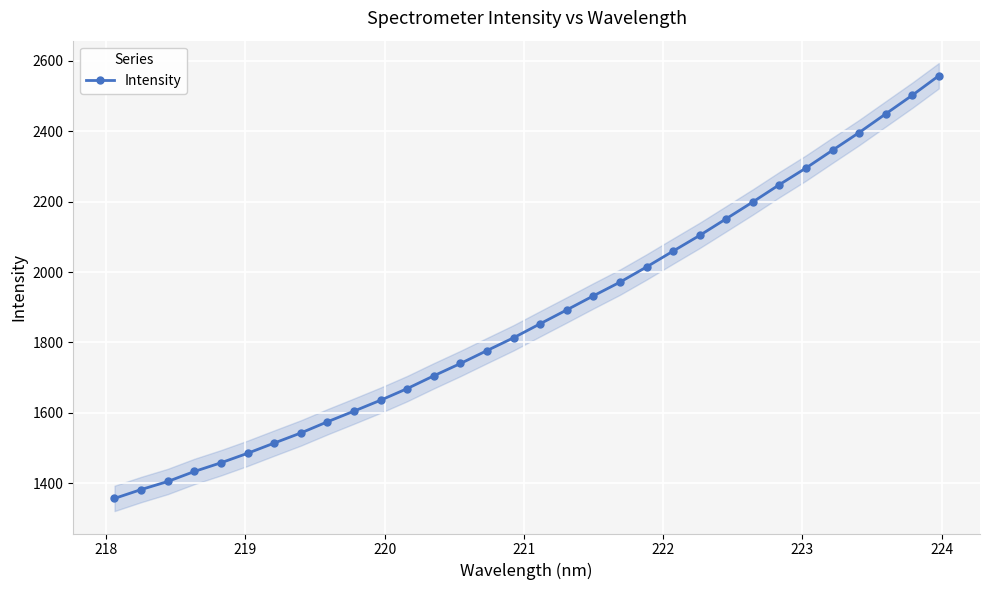

What is the highest value of the Intensity series?

2557.7